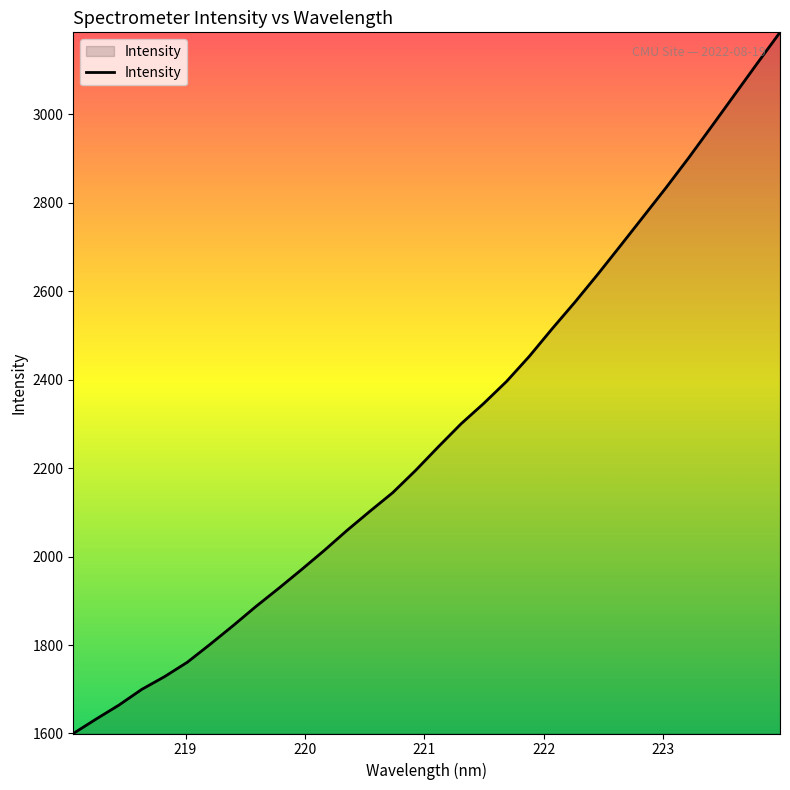

What is the smallest value displayed?

1599.9